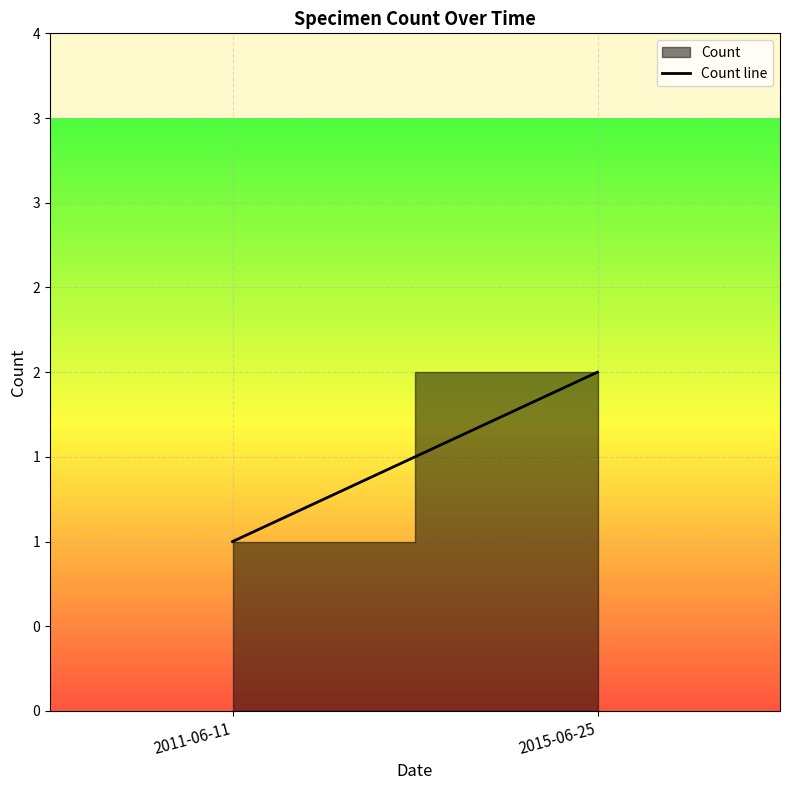

The chart shows a value of 0 at 2011-06-11. True or false?

False